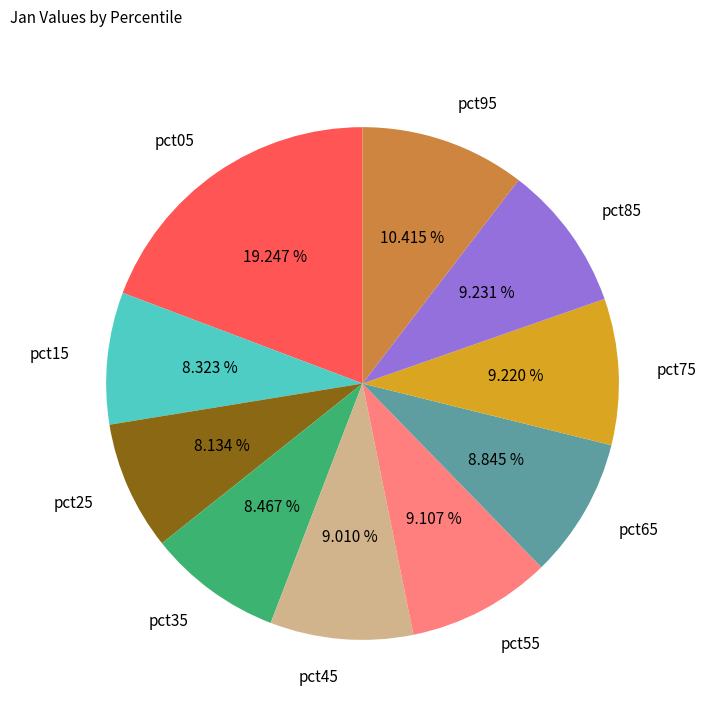

Which has a higher value, pct85 or pct25?

pct85